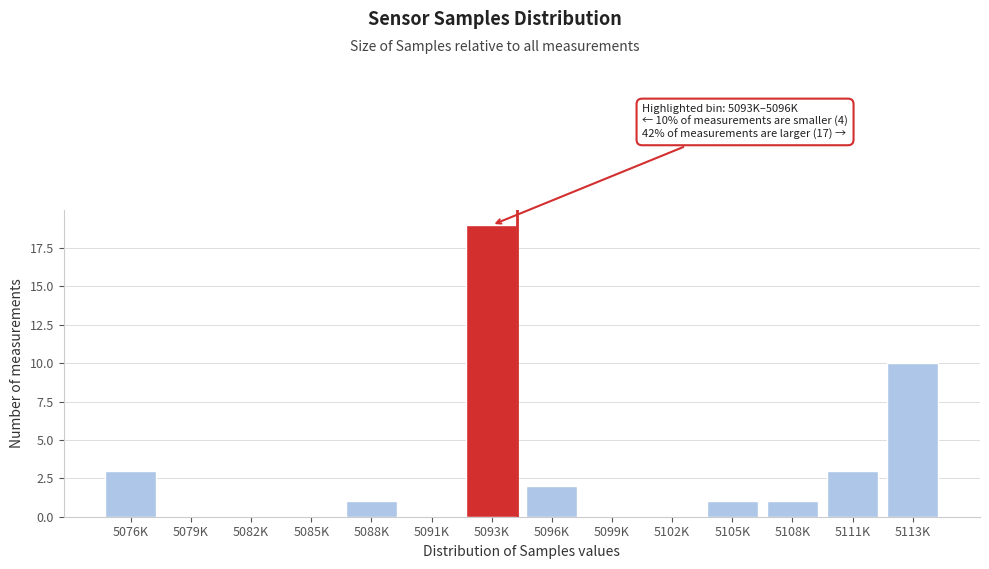

Reading left to right, what are all the values shown in this chart?

5076K=3	5079K=0	5082K=0	5085K=0	5088K=1	5091K=0	5093K=19	5096K=2	5099K=0	5102K=0	5105K=1	5108K=1	5111K=3	5113K=10